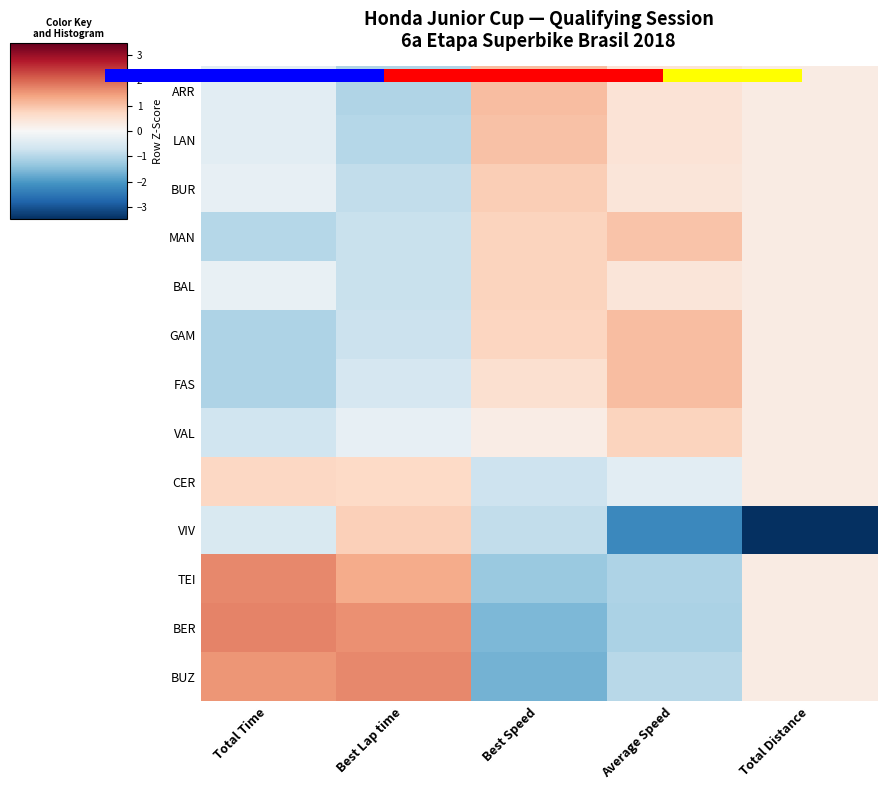

Between Best Speed and Total Distance, which series saw the biggest shift?

VIV